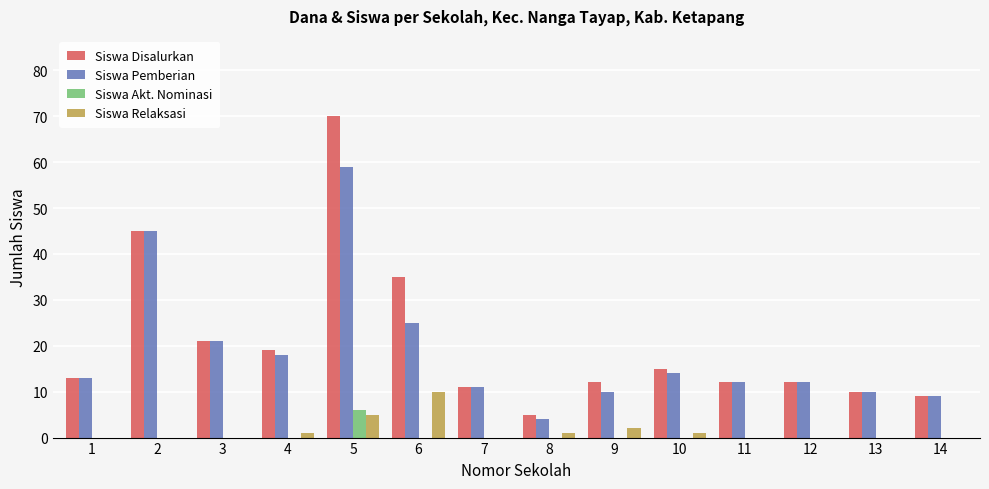

Are the bars horizontal?

No